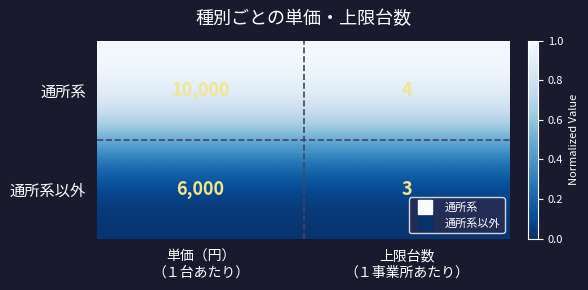

Reading left to right, list all the values displayed in this chart.

通所系: 10000	4
通所系以外: 6000	3